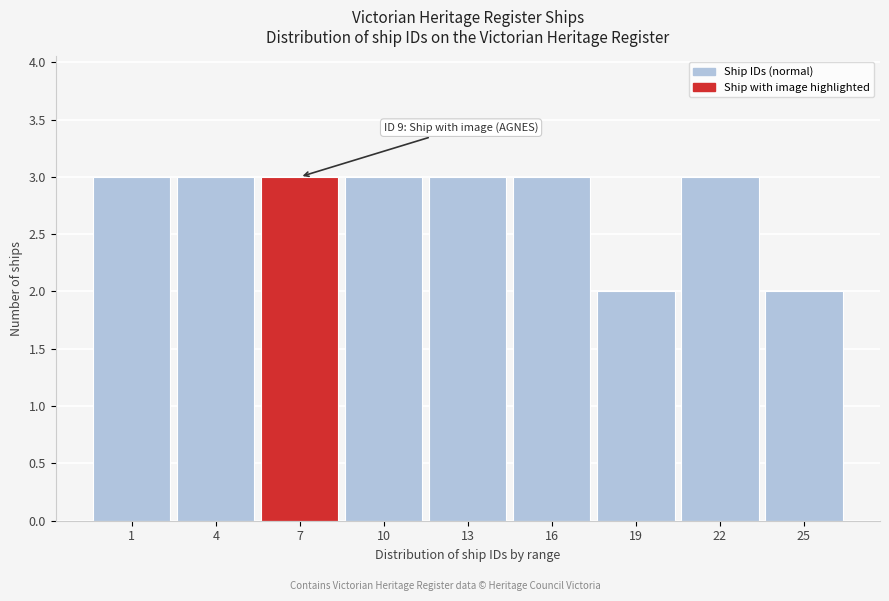

Reading right to left, list all the values displayed in this chart.

25=2	22=3	19=2	16=3	13=3	10=3	7=3	4=3	1=3